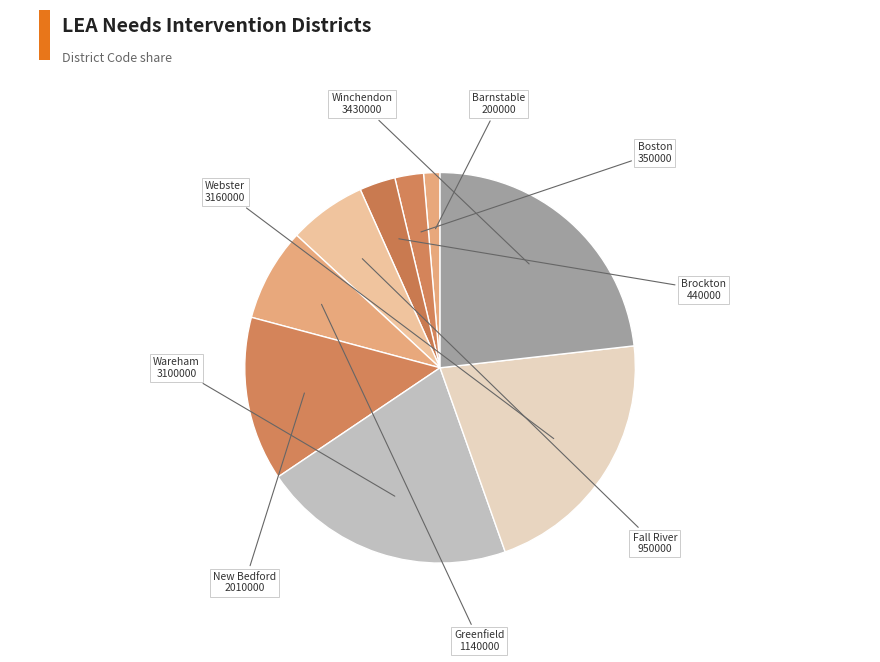

How many slices are in this pie chart?

9